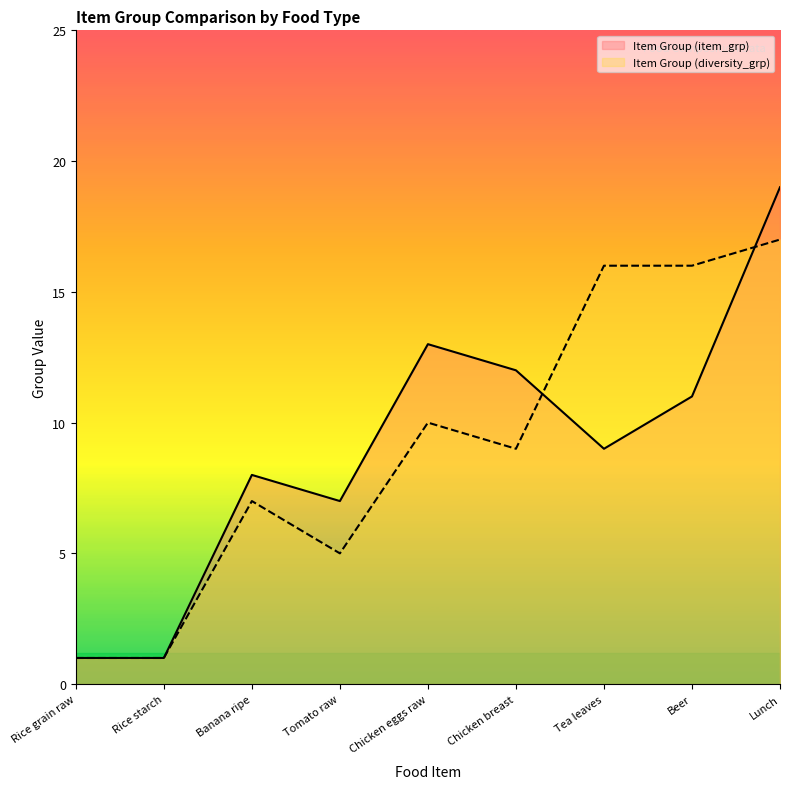

True or false: Item Group (item_grp) has a value of 15 at Beer.

False